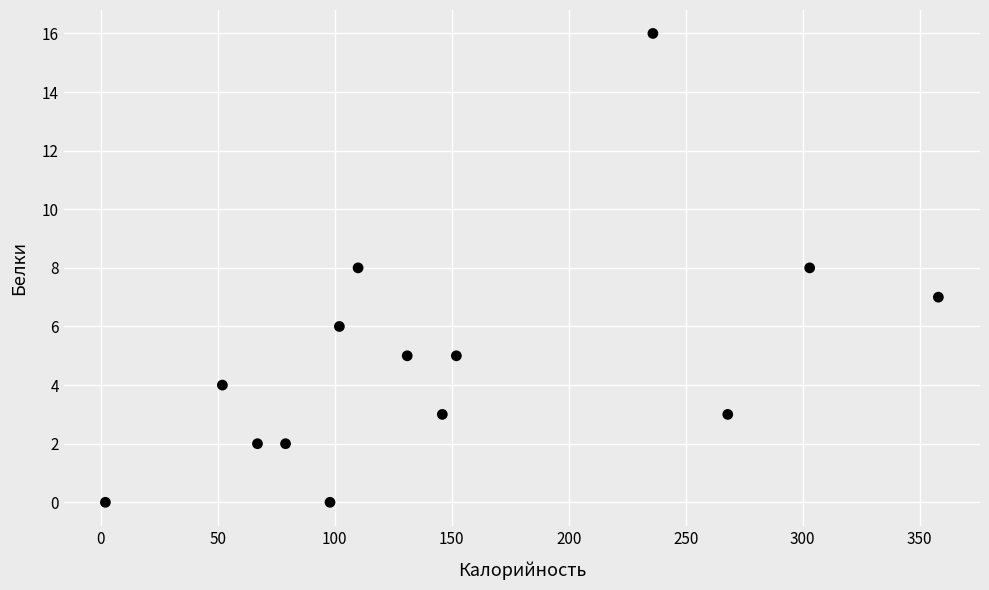

What is the range of Y values (max minus min)?

16